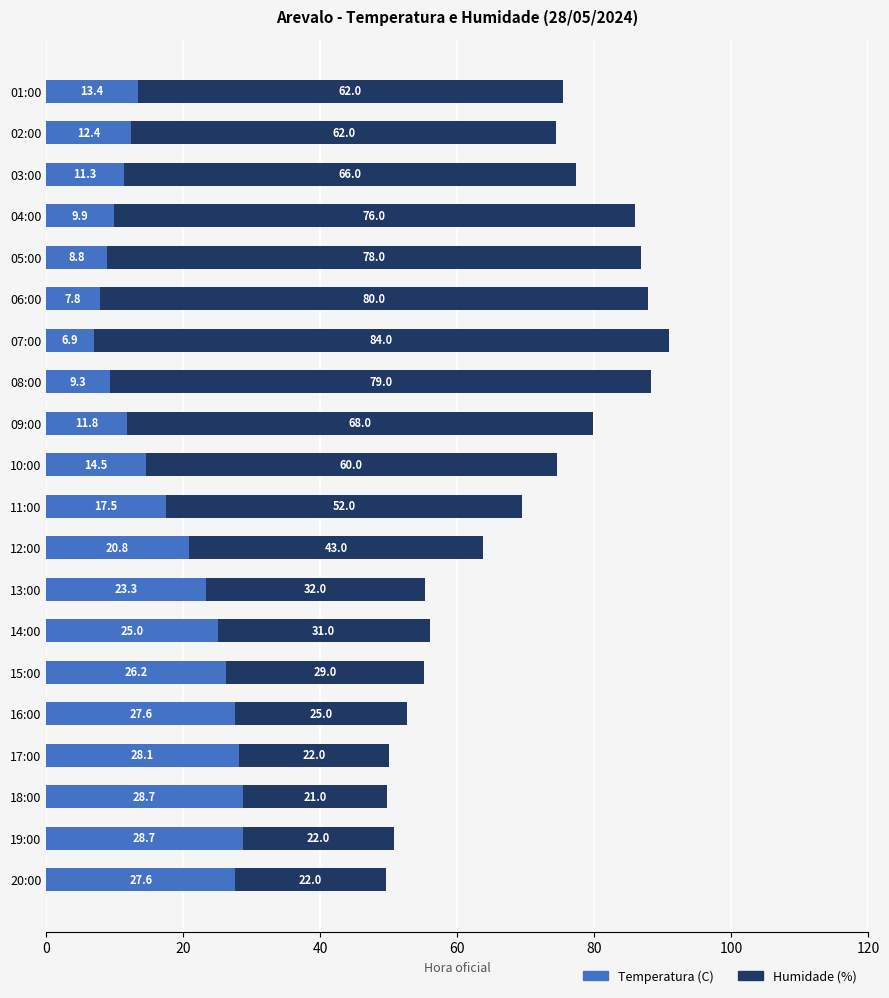

At which category is the sum across all series the highest?

07:00